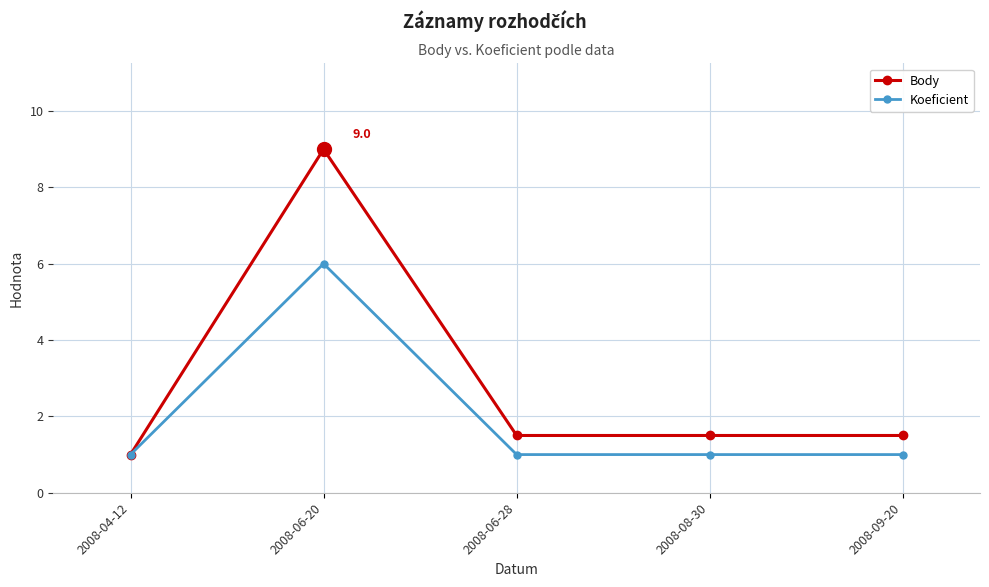

At which category does Koeficient reach its first local peak?

2008-06-20